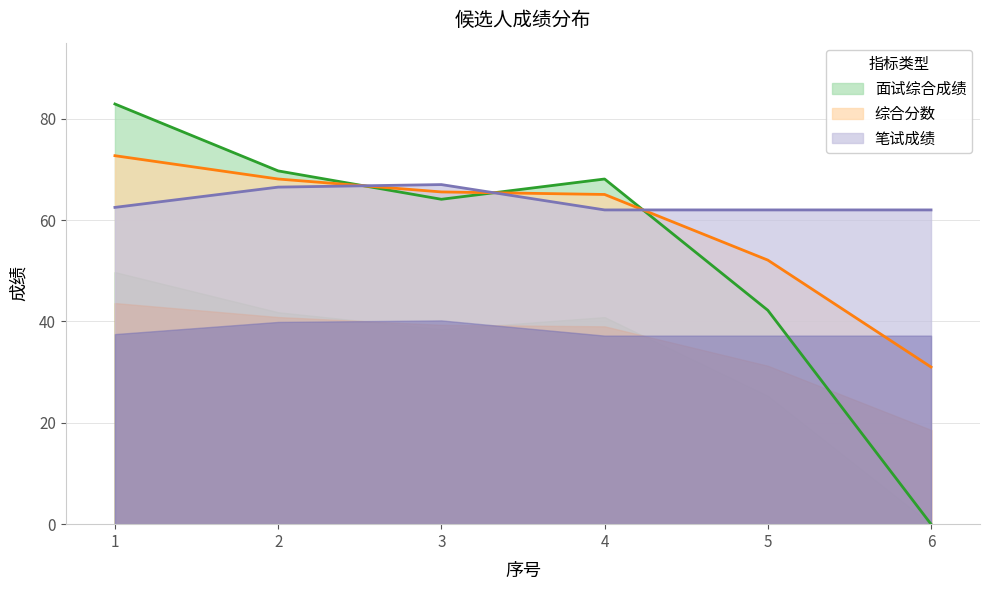

How many data points in 综合分数 are above 65?

4